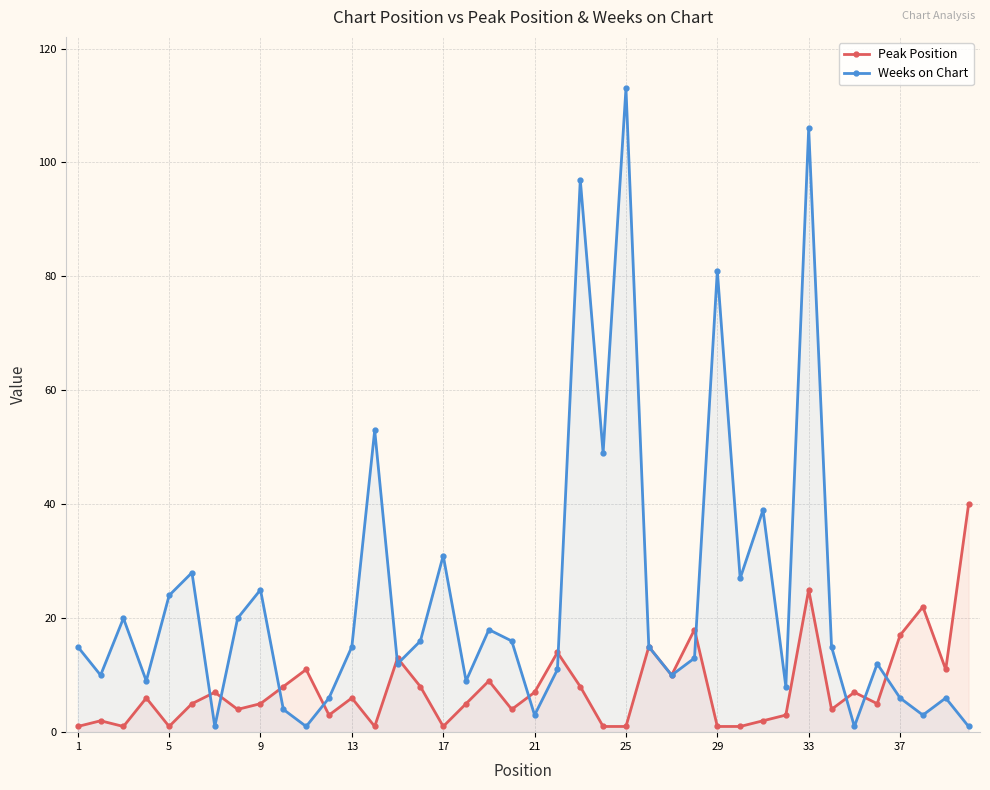

At which category is the sum across all series the highest?

33